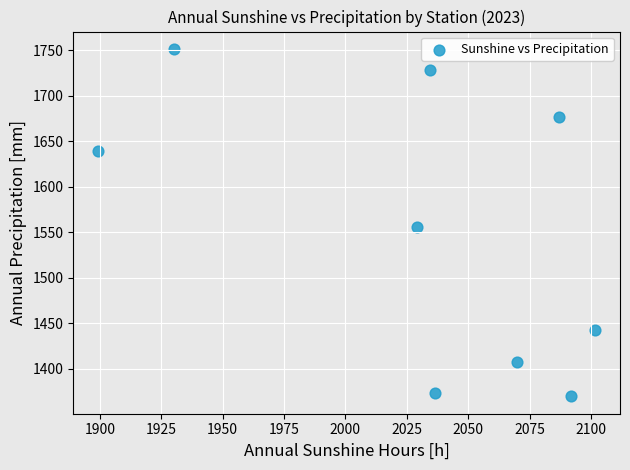

What Y value in the scatter plot is closest to 1560?

1555.5